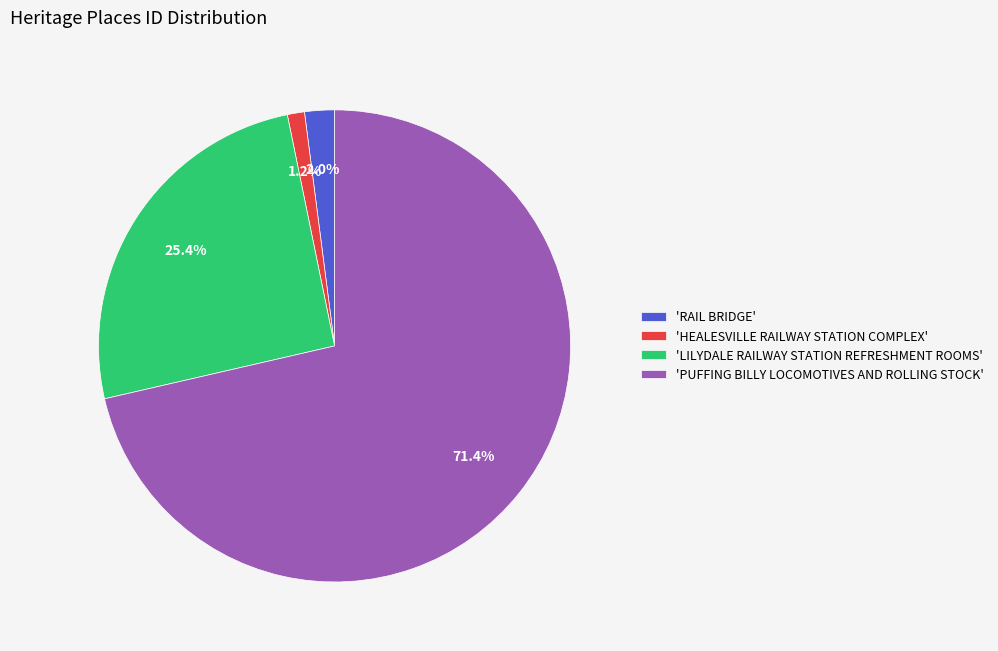

Which category has the biggest portion of the pie?

'PUFFING BILLY LOCOMOTIVES AND ROLLING STOCK'